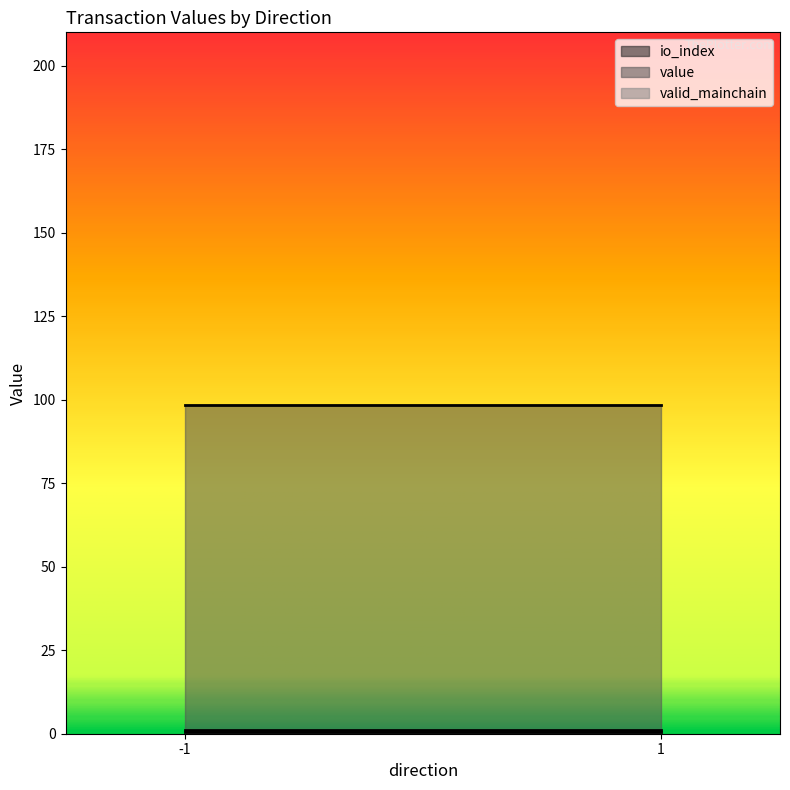

Which series has the largest total across all categories?

value